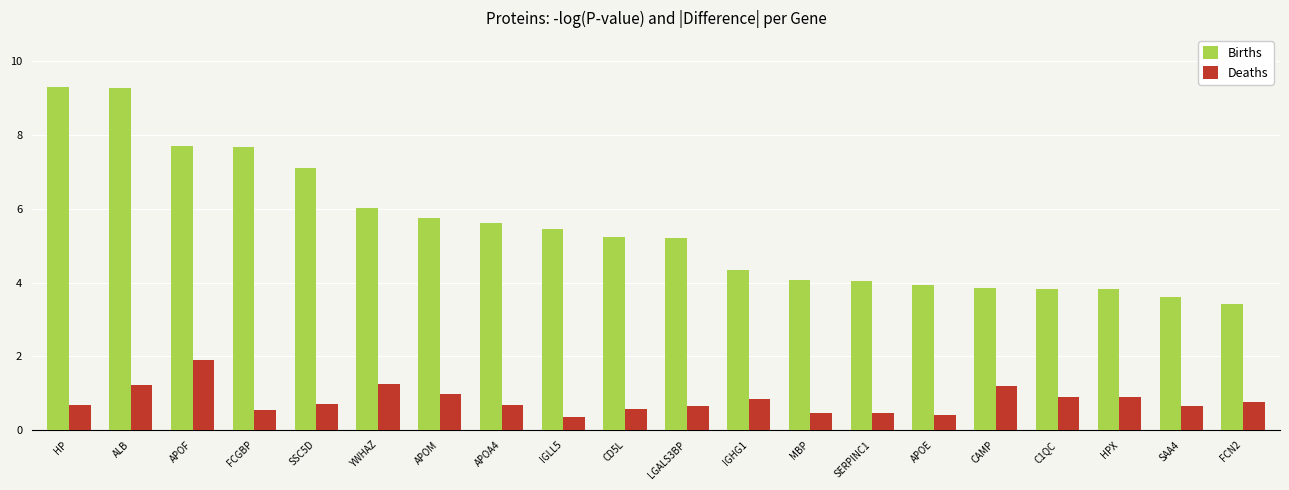

What is the label of the 8th bar from the left?

APOA4